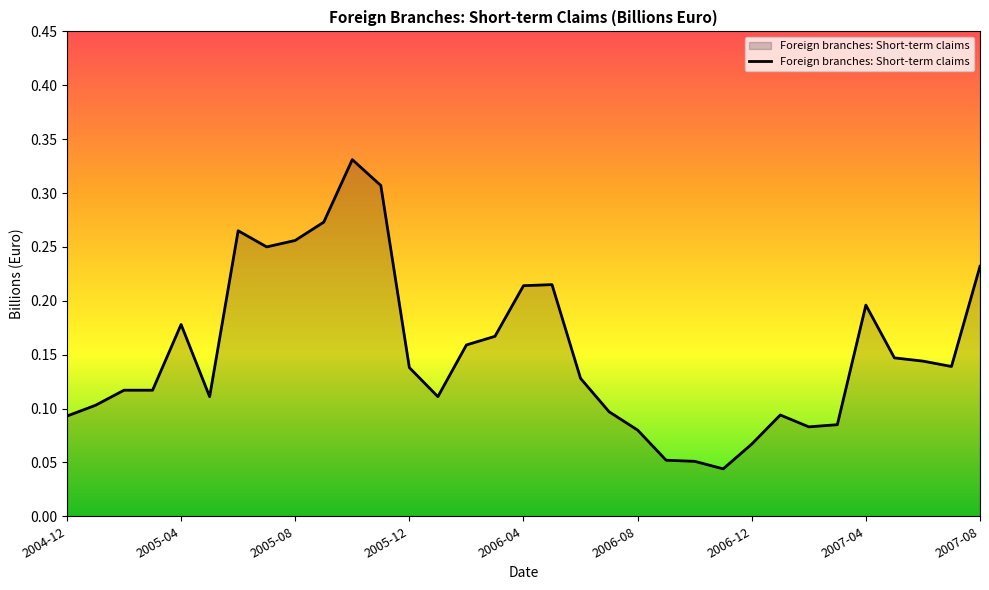

Is this an area chart (filled region under the line)?

Yes